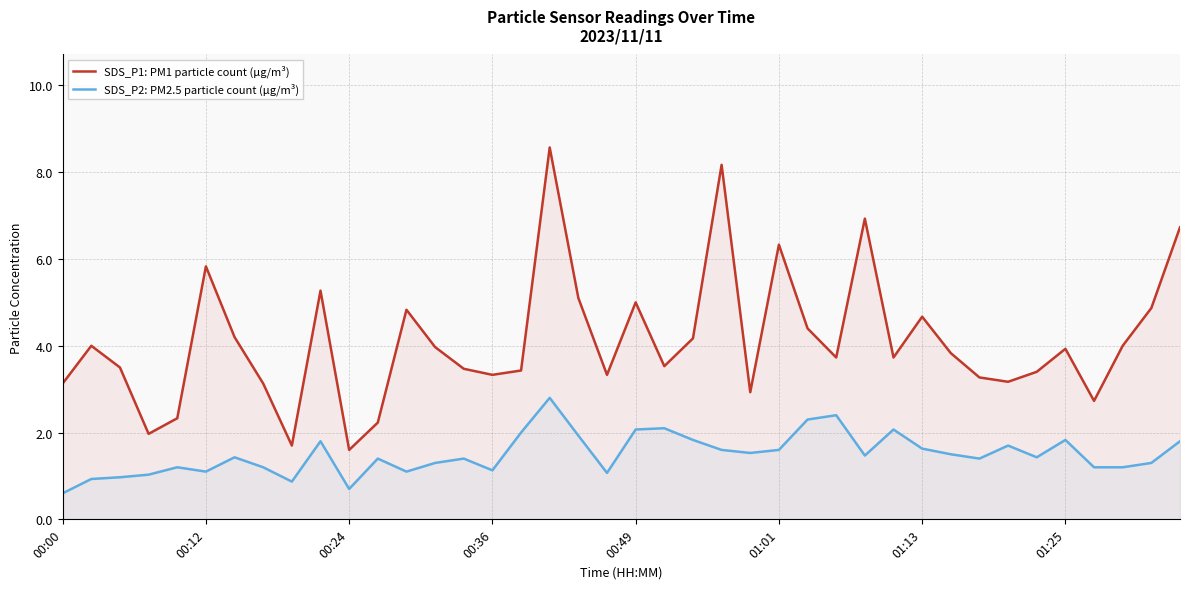

At how many categories does at least one series exceed 2?

37